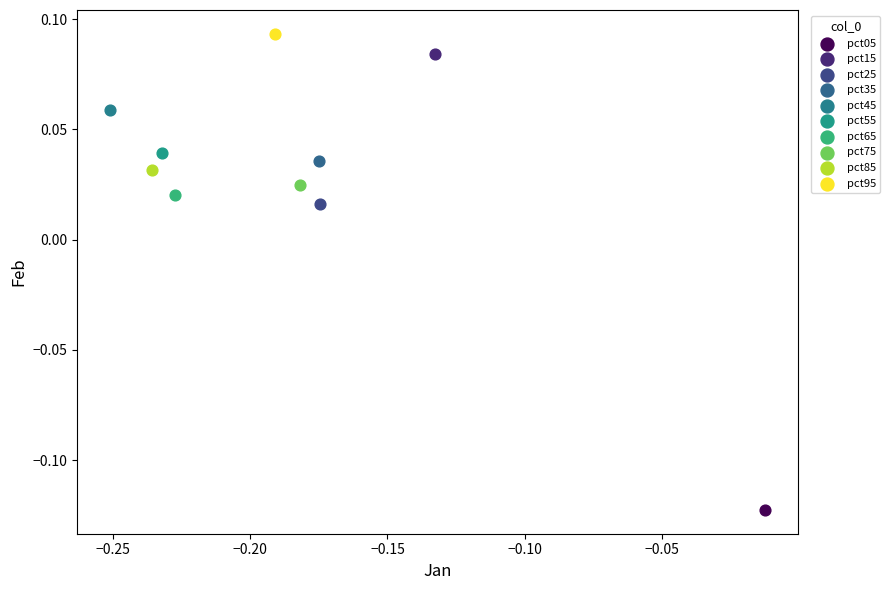

What are all the series names shown in the legend?

pct05, pct15, pct25, pct35, pct45, pct55, pct65, pct75, pct85, pct95